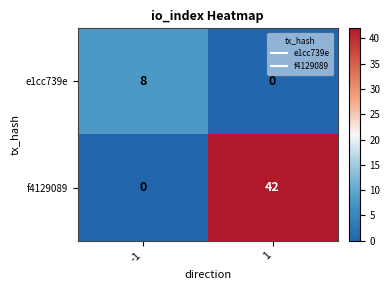

Is it true that e1cc739e equals 2 at 1?

False